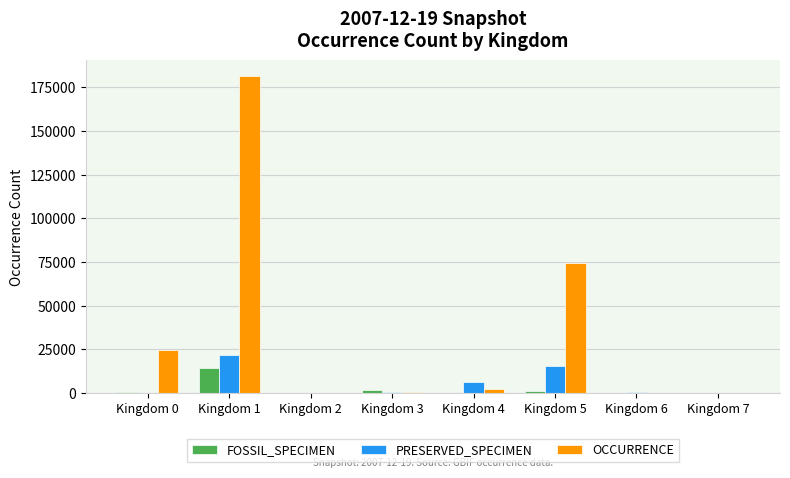

Which category has the highest value across all series?

Kingdom 1